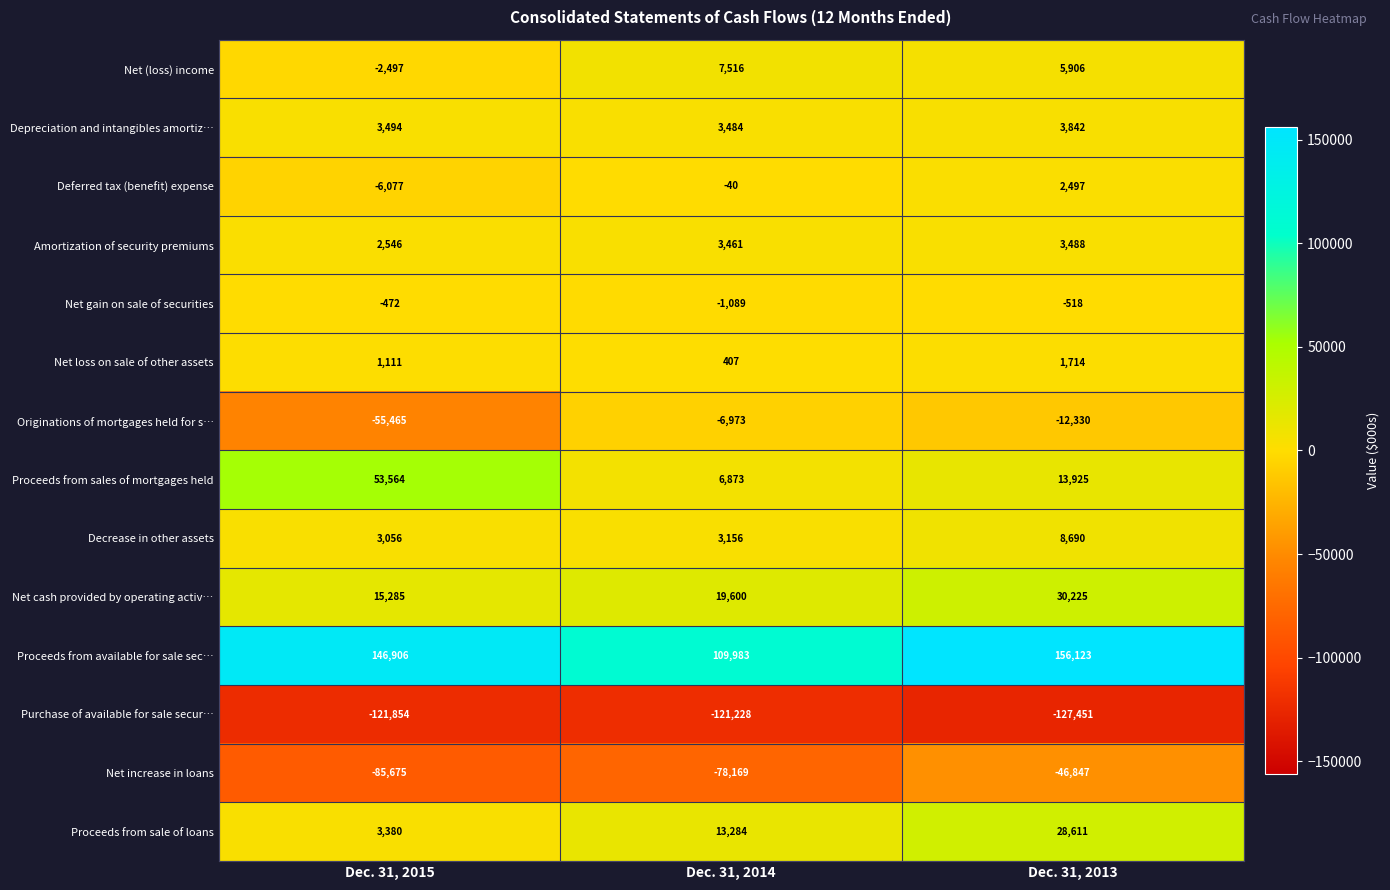

True or false: Net gain on sale of securities has a value of -159 at Dec. 31, 2013.

False